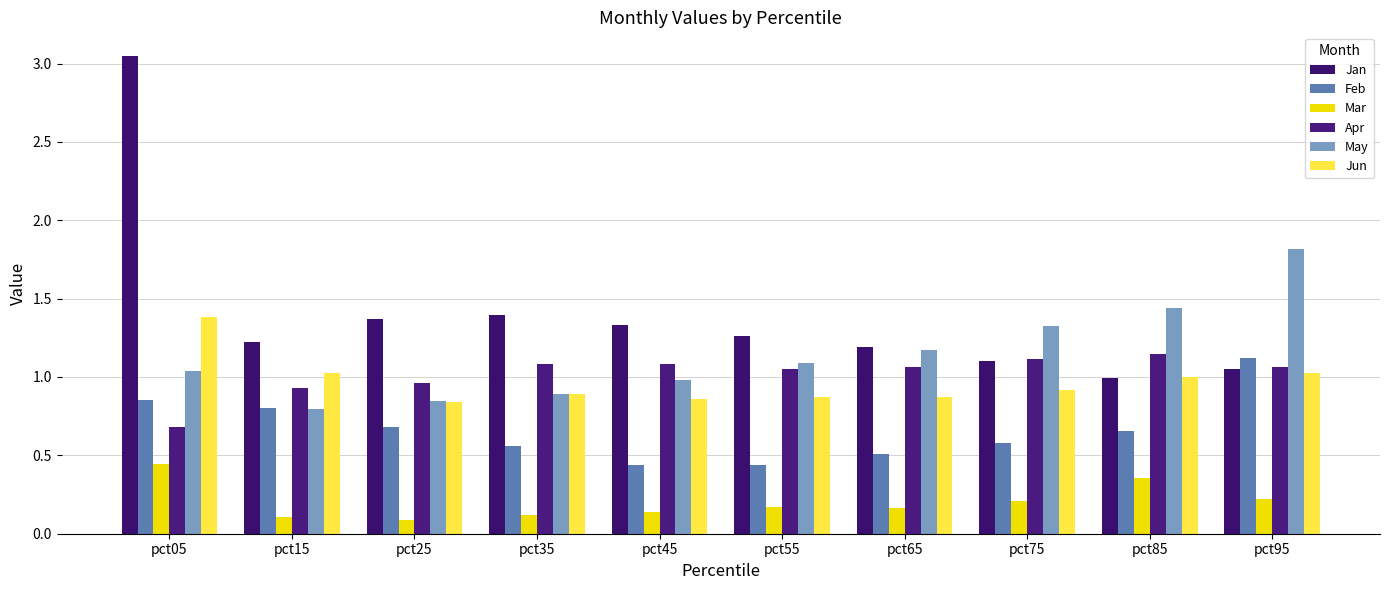

True or false: Feb has a value of 0.4 at pct45.

True